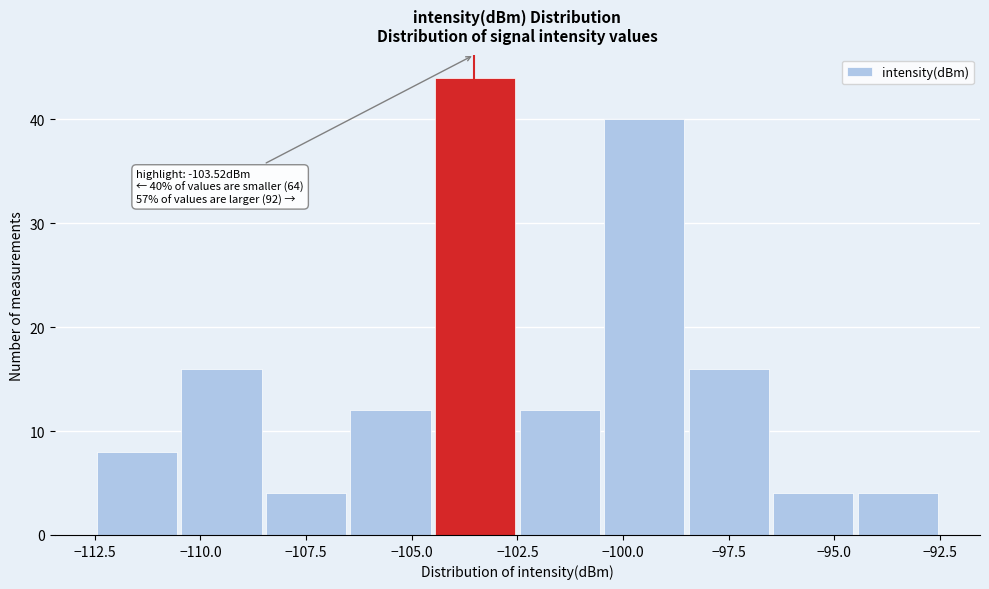

Over which range of the x-axis is the bar tallest?

-104.5 to -102.5